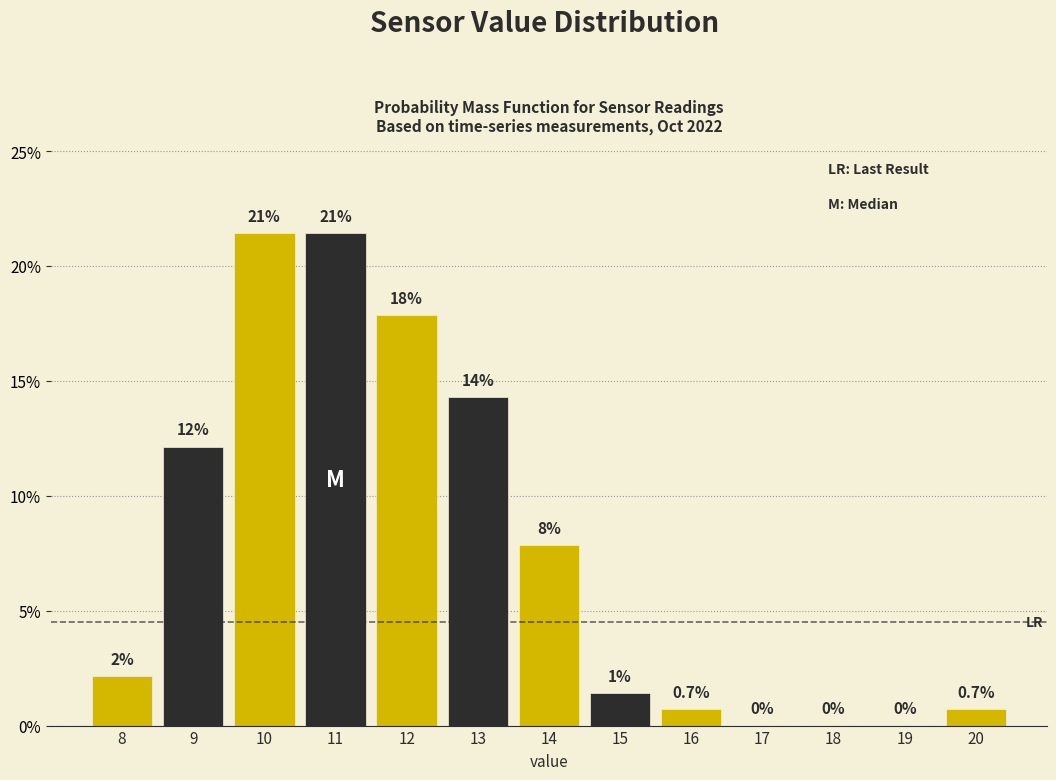

Are the bars horizontal?

No